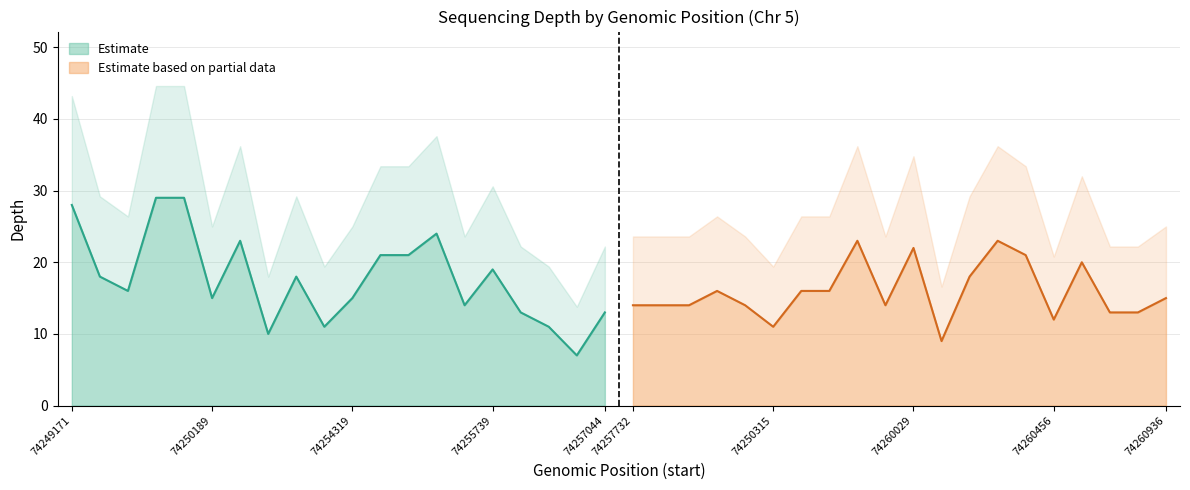

At which label does homozygous first exceed 16?

74249171